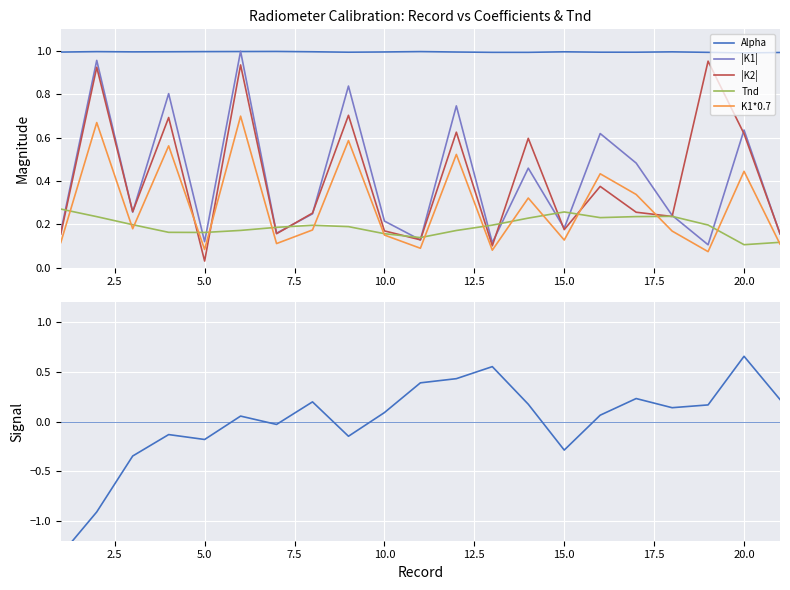

The K1*0.7 series shows 0.2 at 15.0. True or false?

False